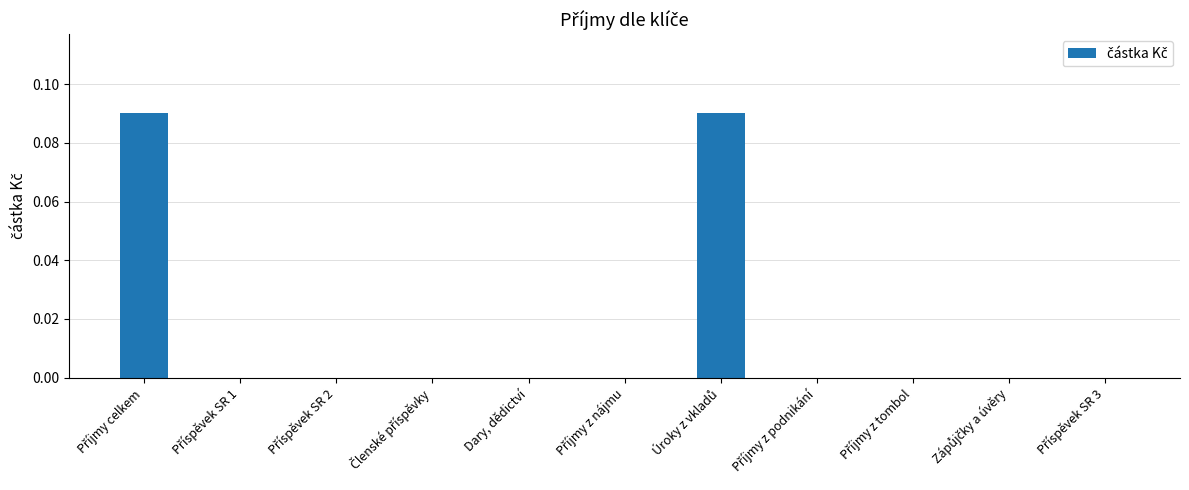

Is it true that the value at Dary, dědictví is 0.0?

True